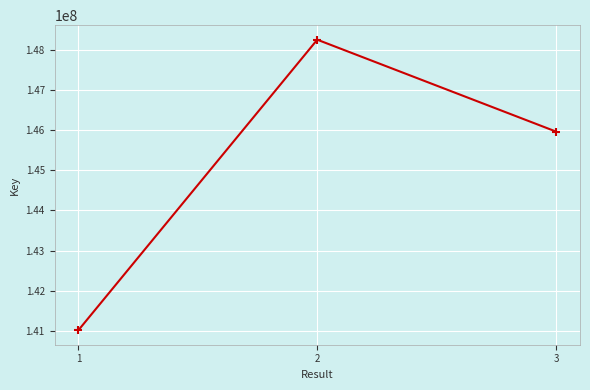

At which label is the value closest to 144635584?

3